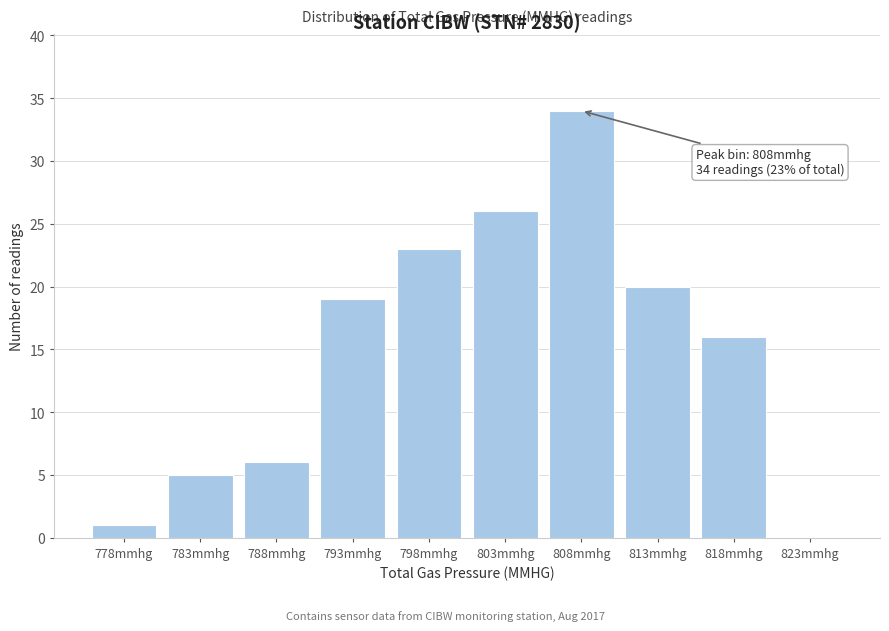

Reading left to right, transcribe all the data shown in this chart.

778mmhg=1	783mmhg=5	788mmhg=6	793mmhg=19	798mmhg=23	803mmhg=26	808mmhg=34	813mmhg=20	818mmhg=16	823mmhg=0